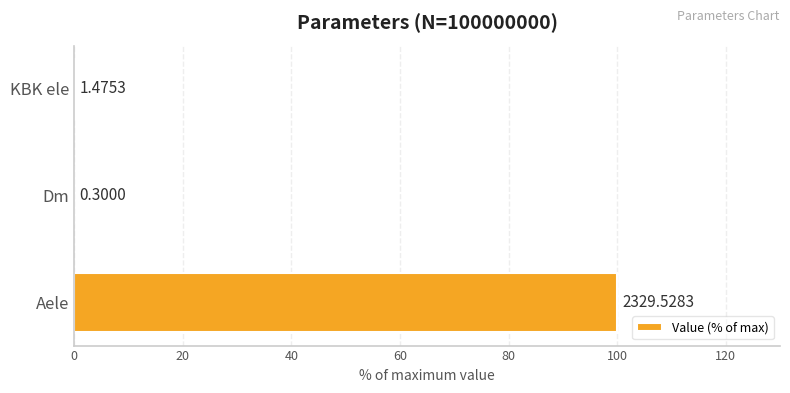

Are the bars horizontal?

Yes